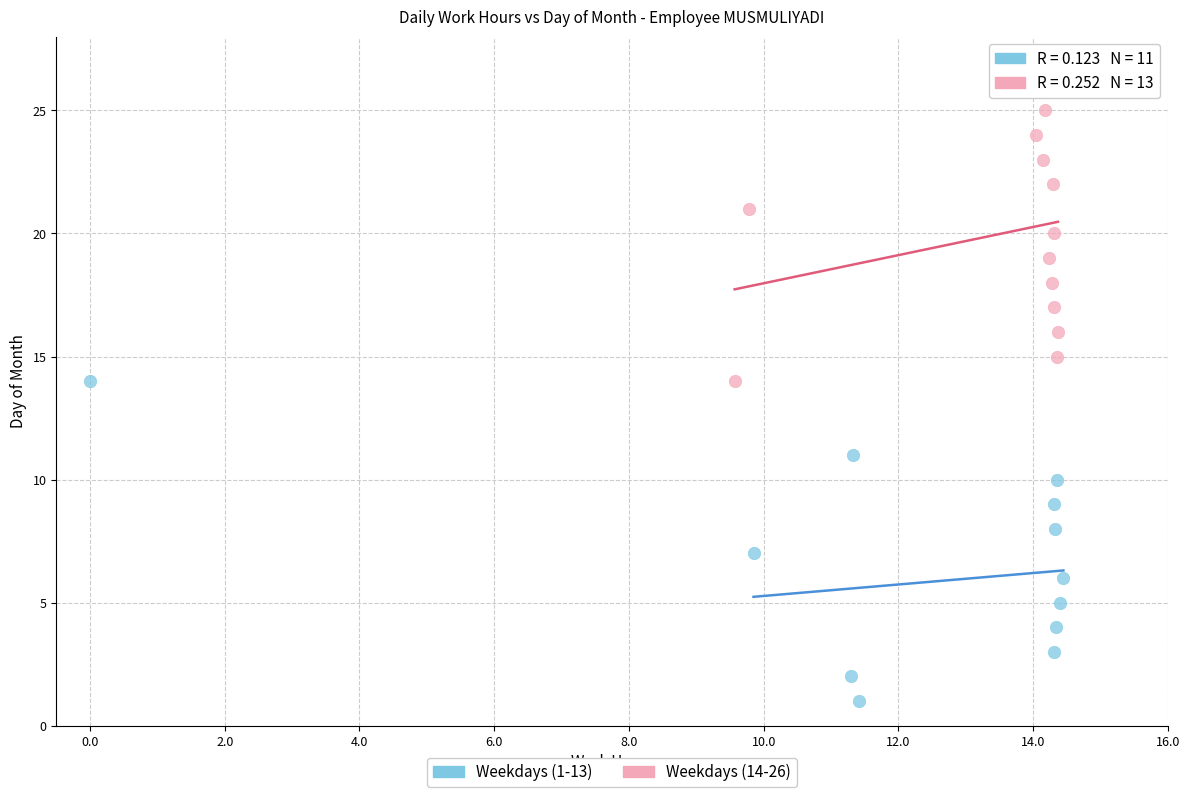

Which series reaches the minimum Y coordinate?

Weekdays (1-13)